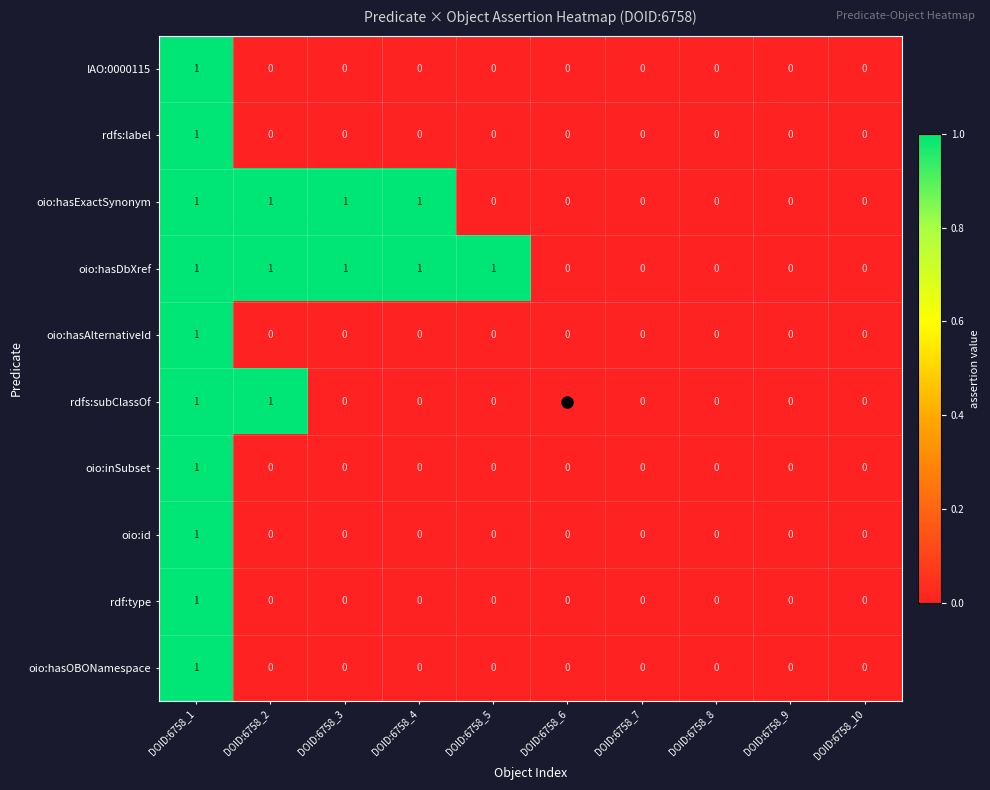

How many distinct data groups are displayed?

10